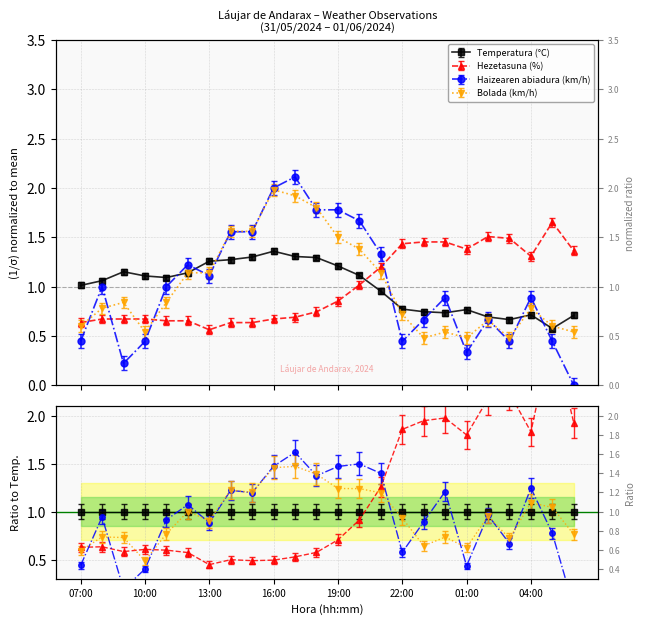

How many intersections are there between Haizearen abiadura (km/h) and Temperatura (°C)?

8